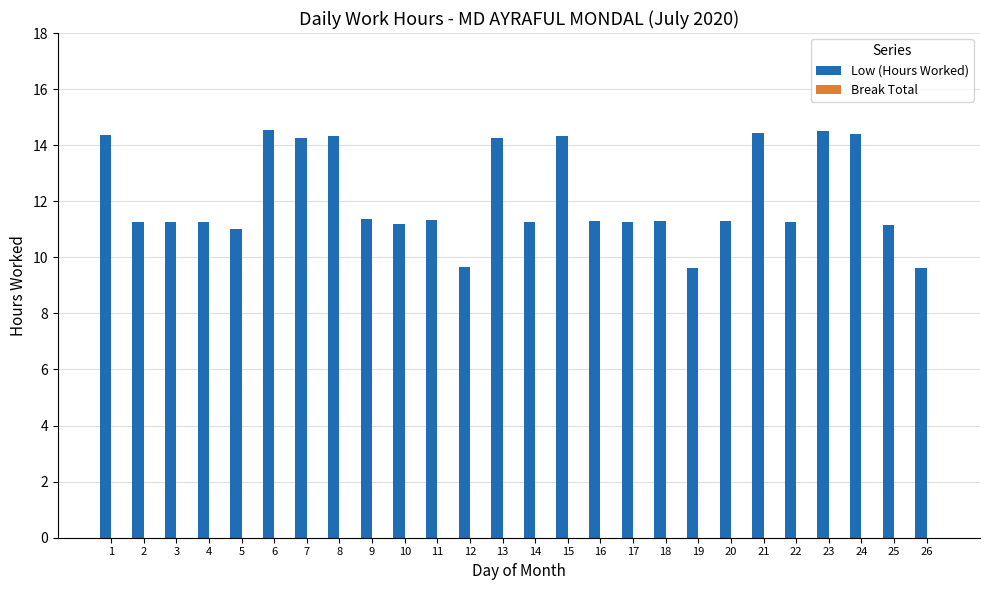

Does the chart contain any negative values?

No